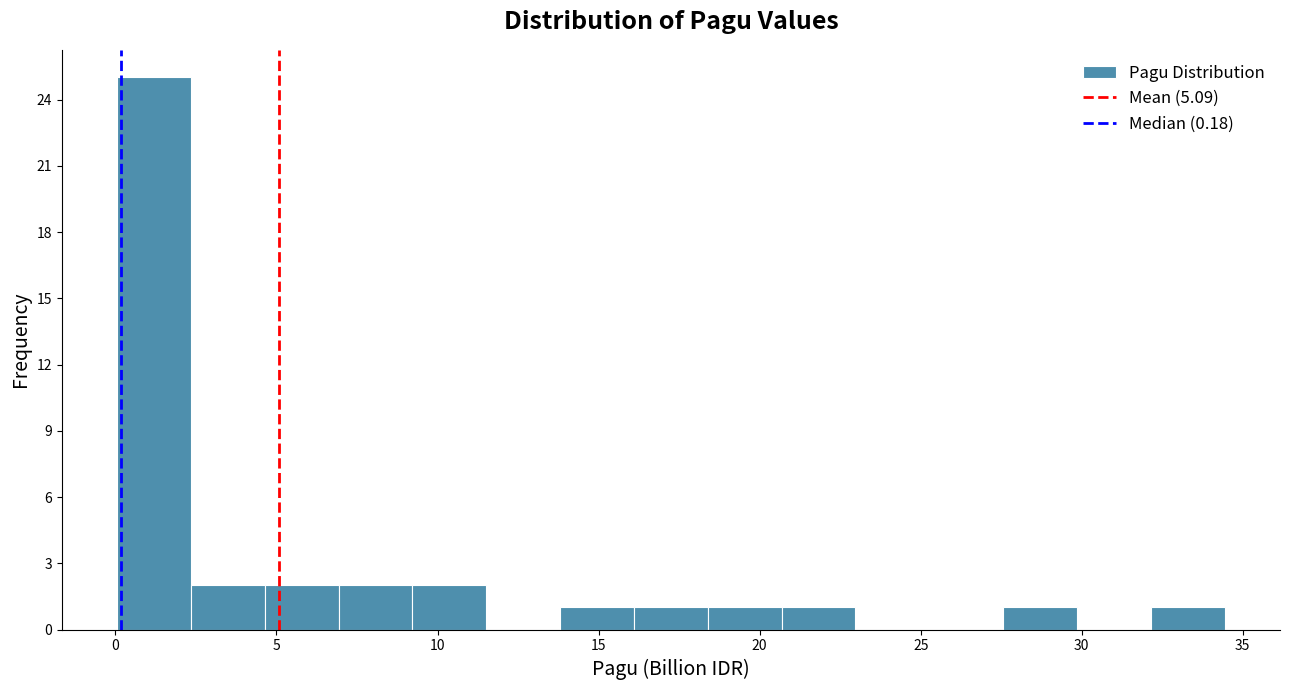

What is the height of the bar covering 32.0 to 34.5 on the x-axis? Neither the bar edges nor the heights are printed on the chart, so give them approximately, as read against the axes.

1